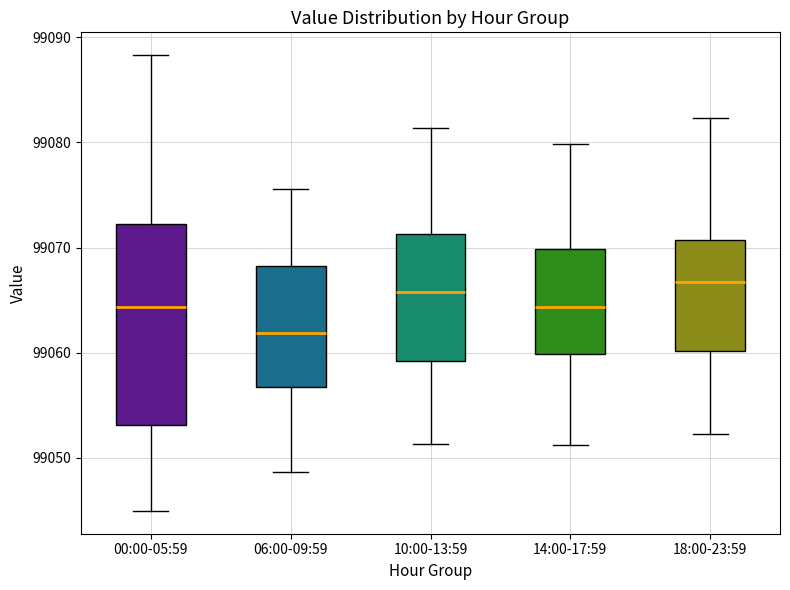

Comparing the boxes themselves (not the whiskers), which one is the tallest?

00:00-05:59